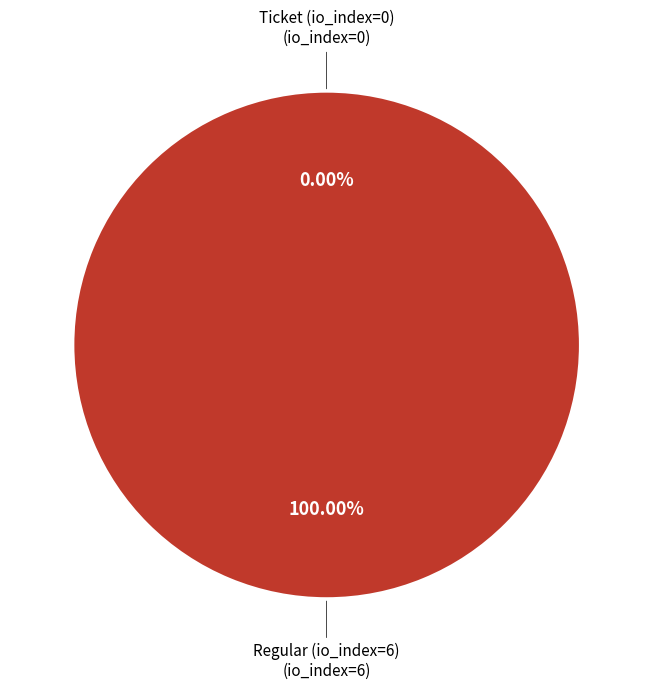

Rank the categories by value from highest to lowest.

Regular (io_index=6), Ticket (io_index=0)